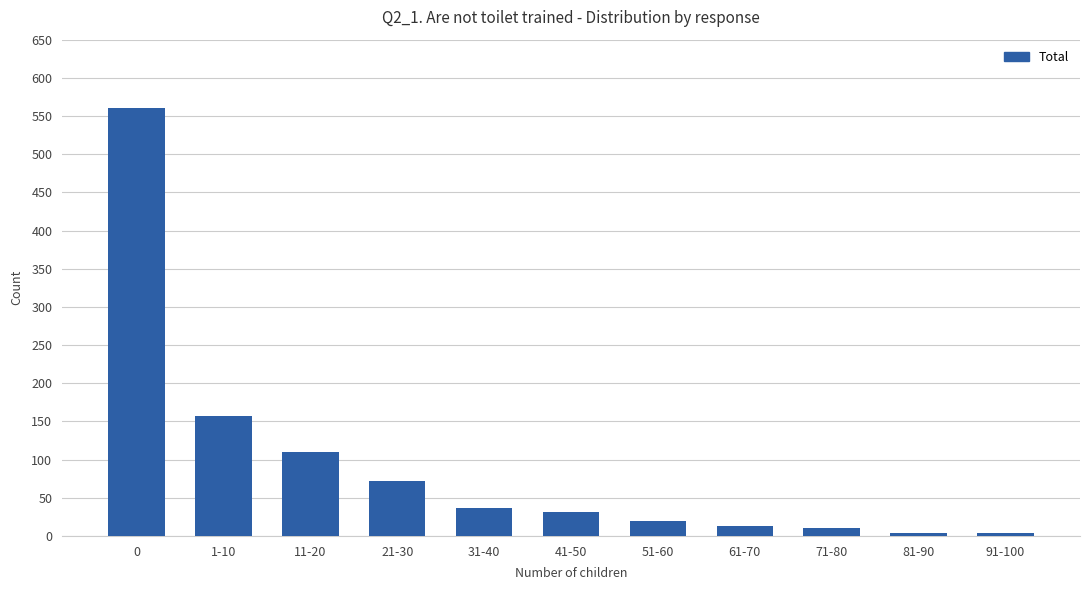

The chart shows a value of 560 at 0. True or false?

True